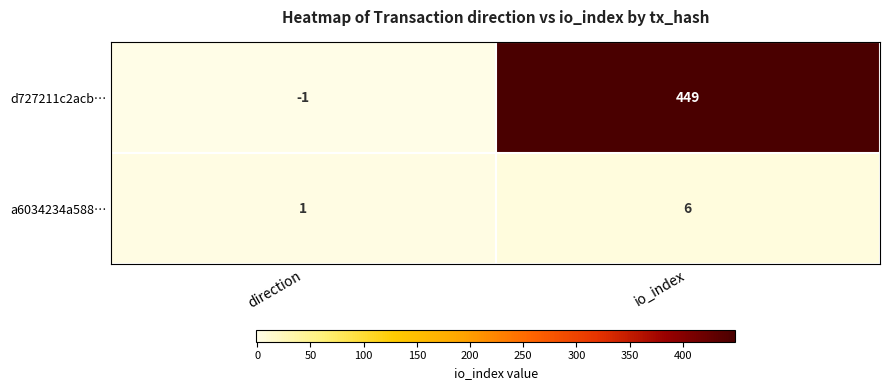

What is the sum of the d727211c2acb… values at io_index and direction?

448